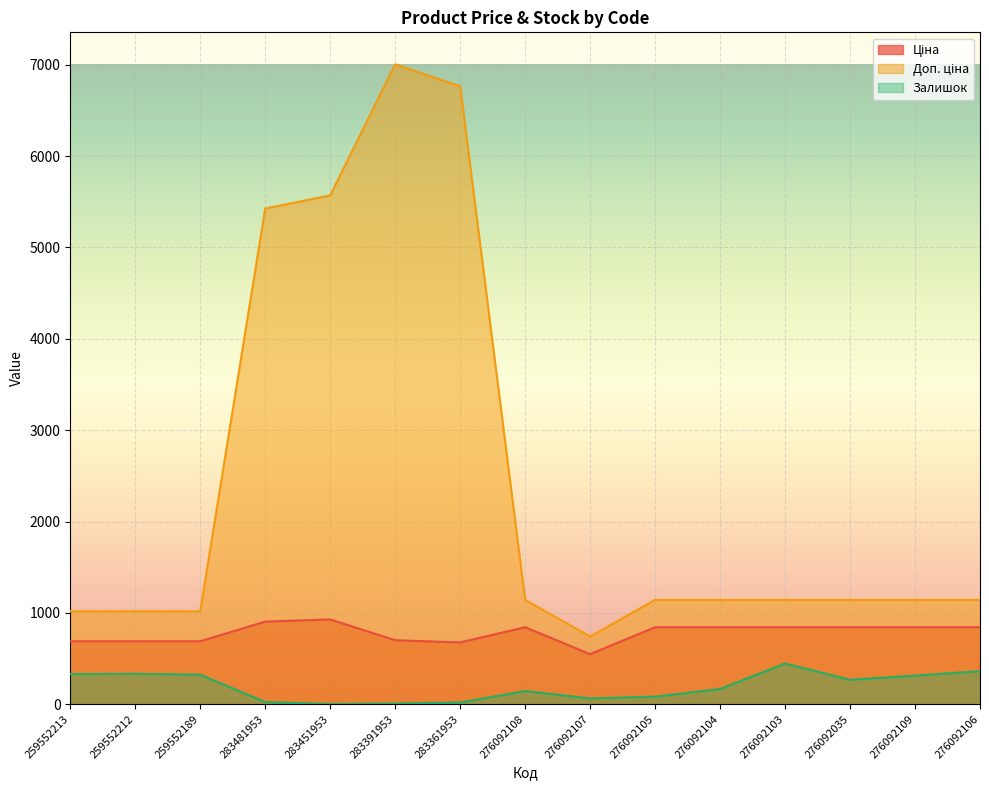

What position from the left is 283451953?

5